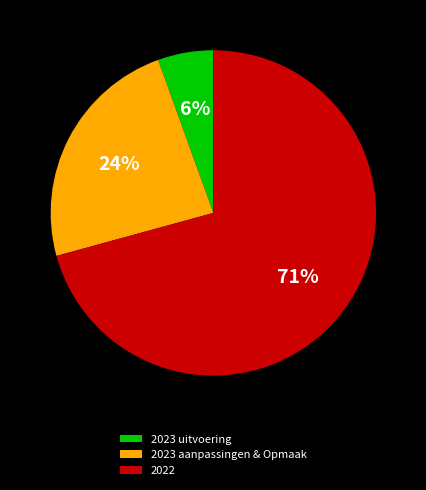

To the nearest percent, what is the combined percentage of 2022 and 2023 aanpassingen & Opmaak?

94%